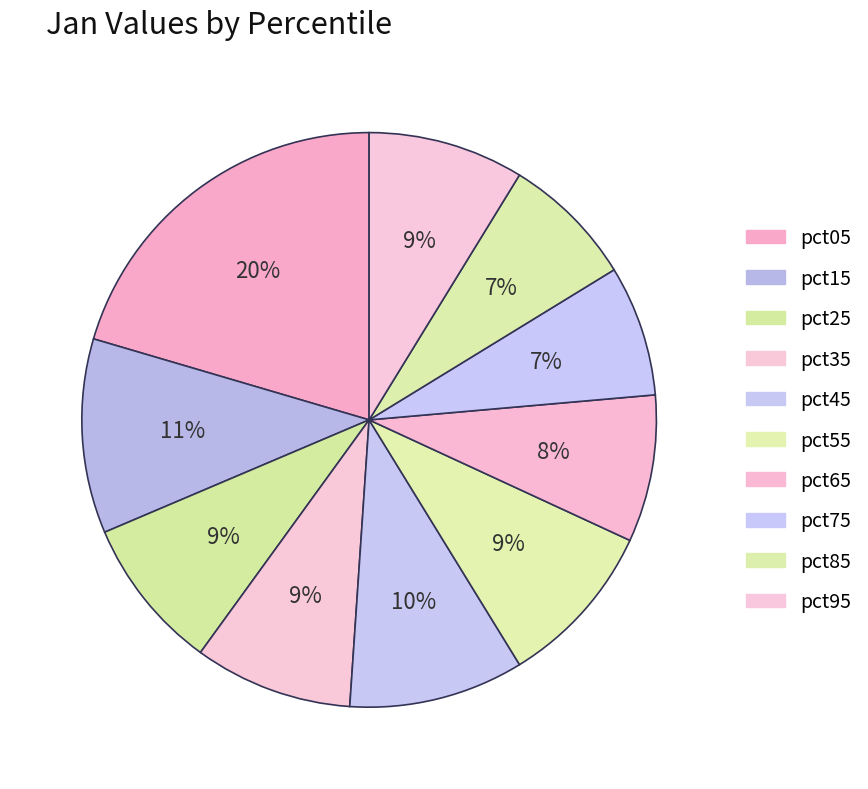

How much of the chart is everything except pct85?

92.5%